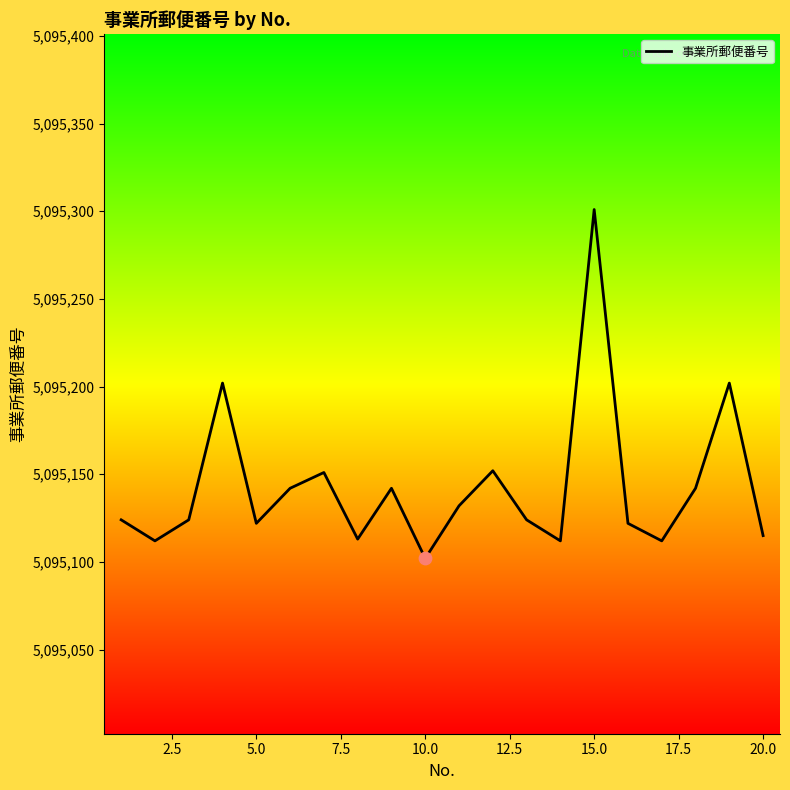

What is the maximum value shown in the chart?

5095301